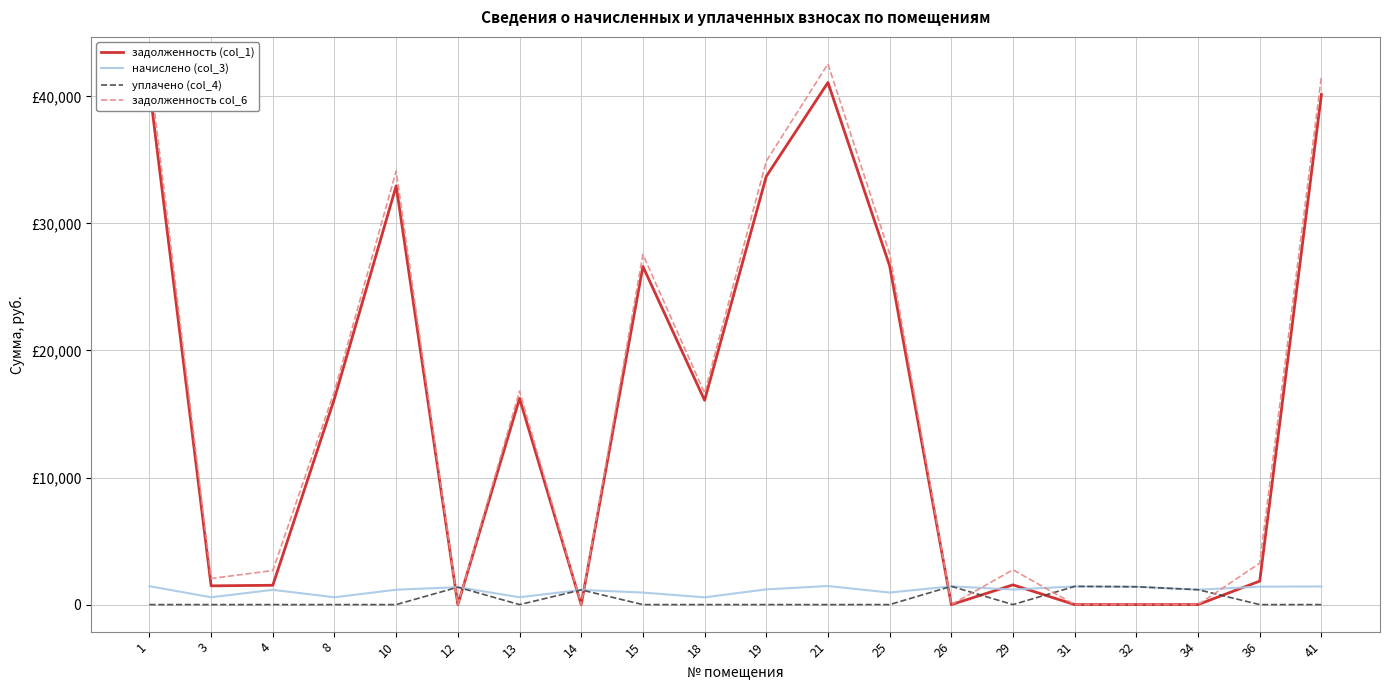

True or false: уплачено (col_4) and задолженность (col_1) cross at least once.

True